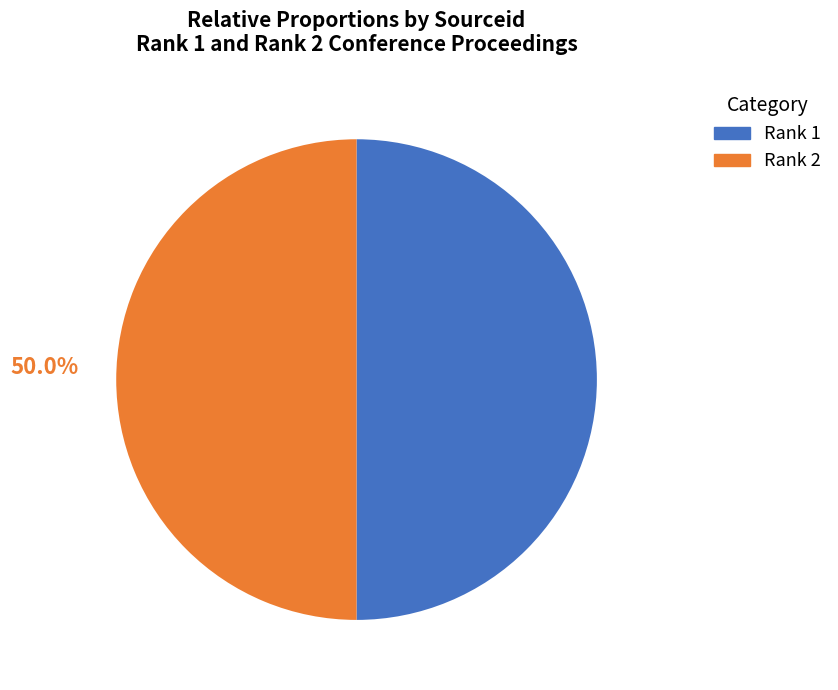

What is the ratio of the value at Rank 2 to the value at Rank 1?

1.0